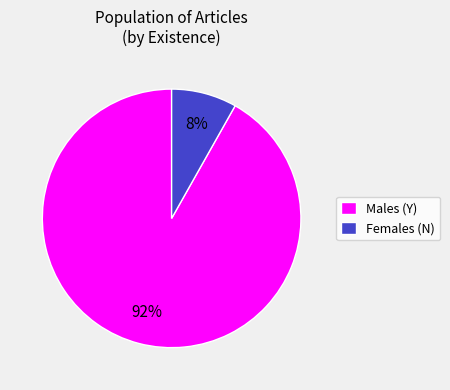

Does Males (Y) represent more than half of the total?

Yes